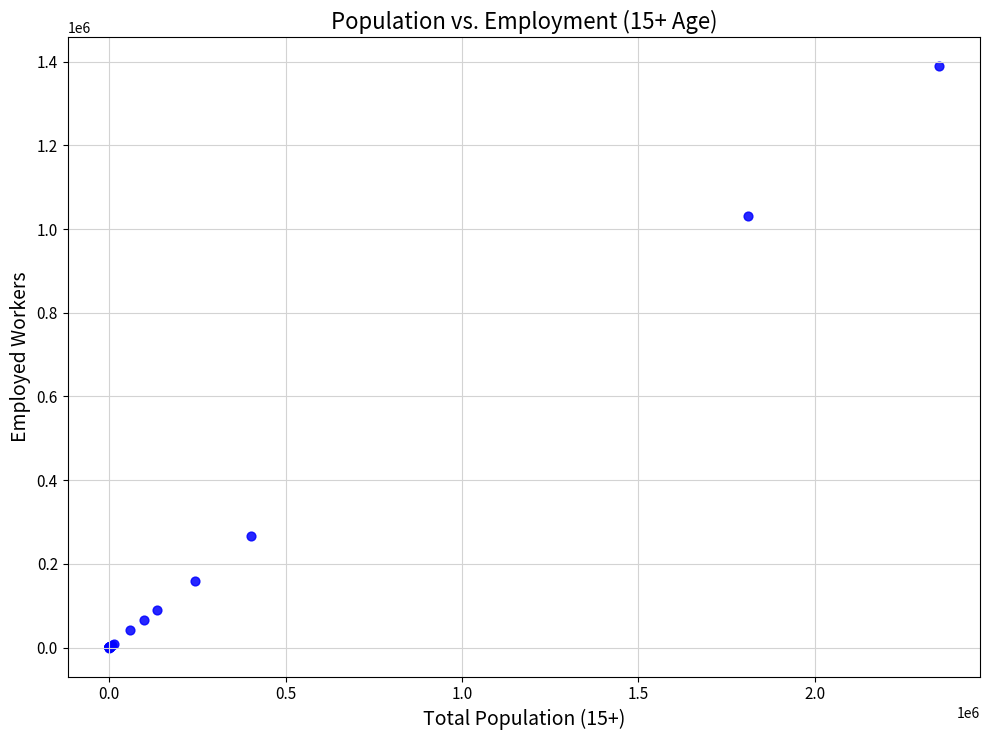

What Y value in the scatter plot is closest to 694340?

1032132